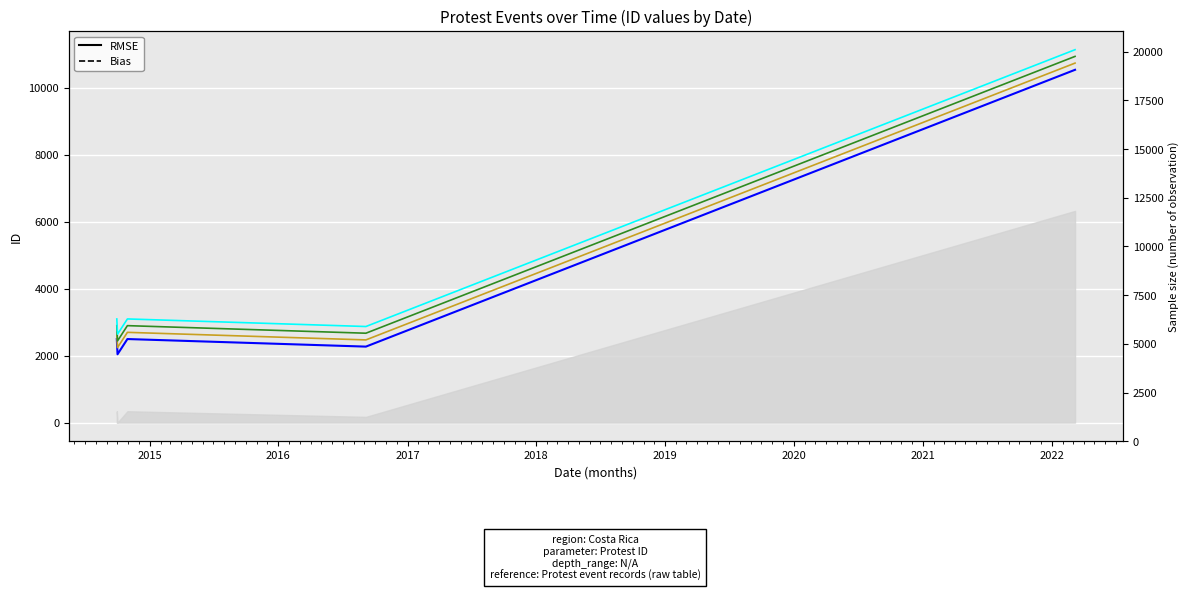

Does the chart display data point markers on the line(s)?

No